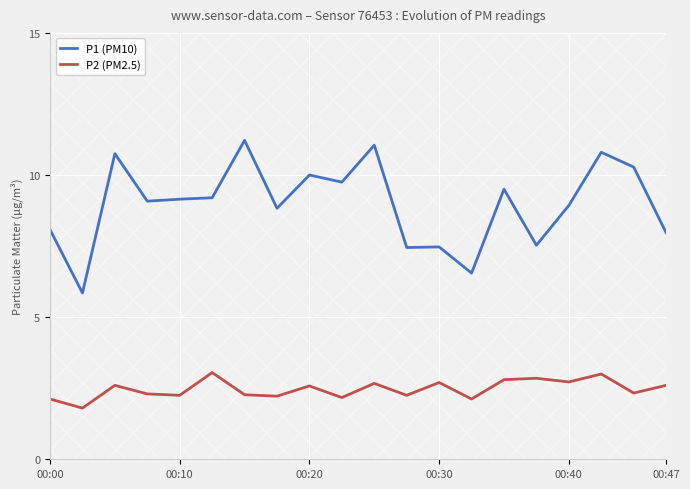

True or false: P1 (PM10) and P2 (PM2.5) cross at least once.

False